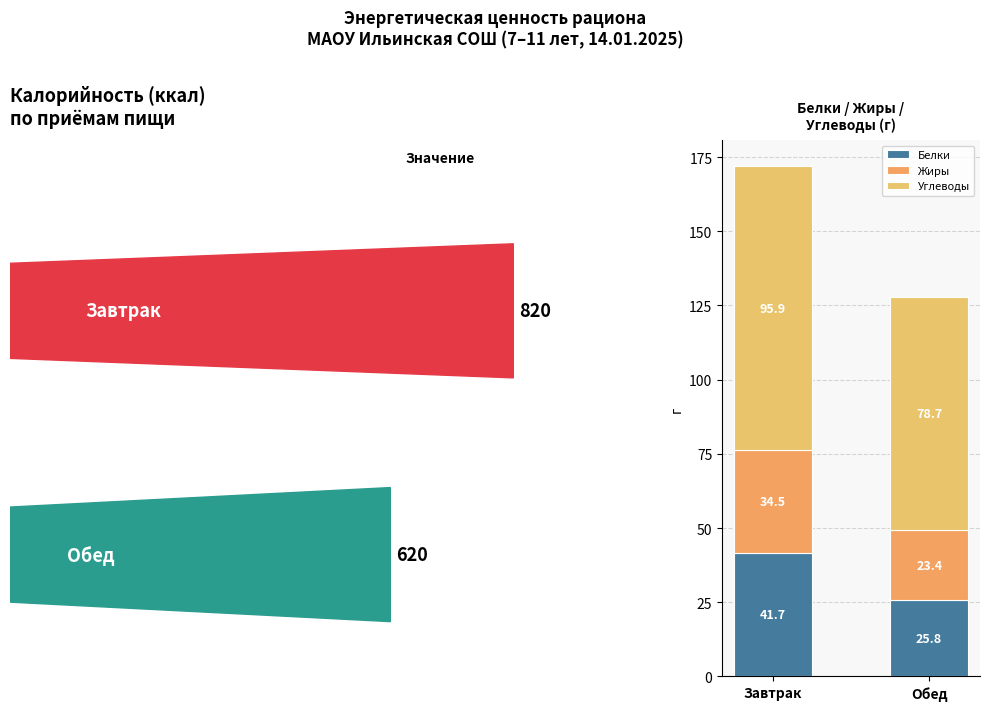

What are all the series names shown in the legend?

Белки, Жиры, Углеводы